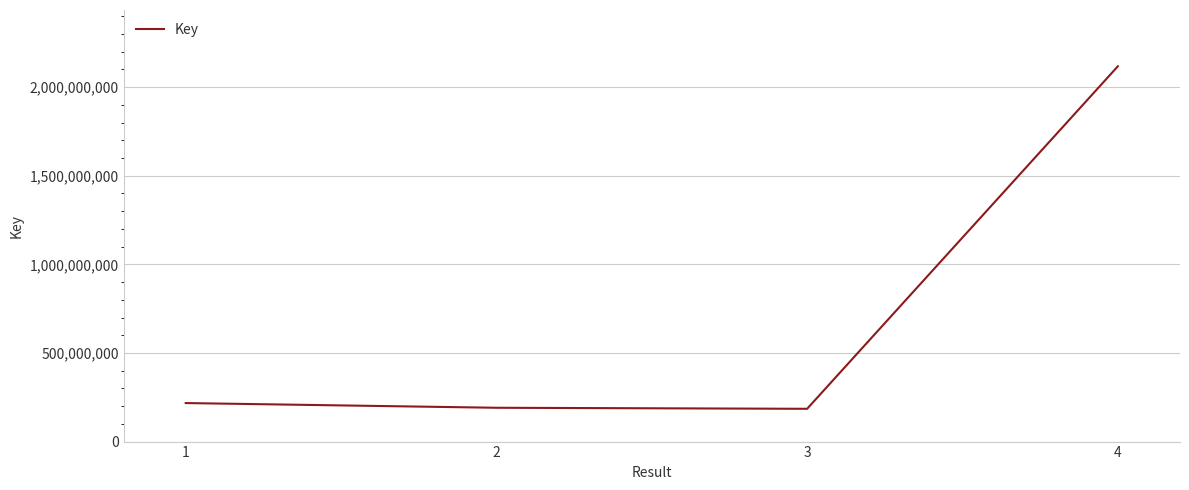

What is the sum of all values?

2711119057